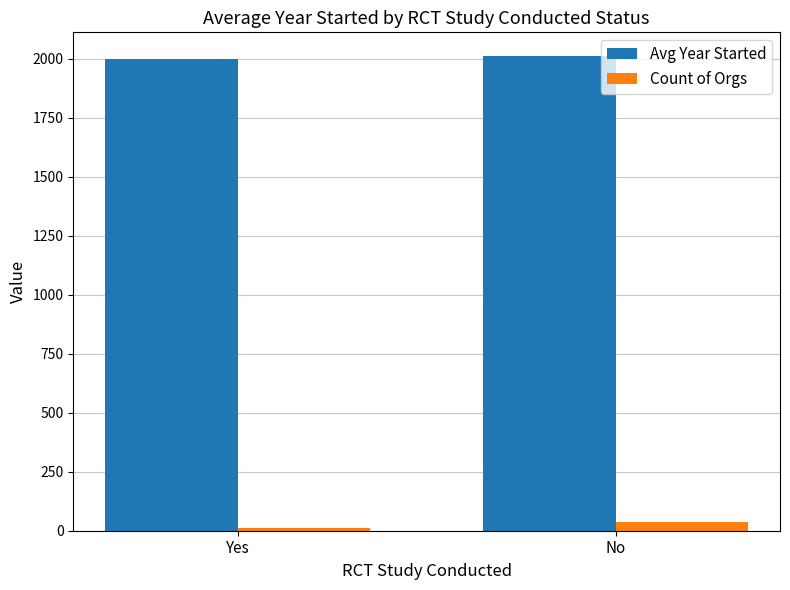

At which category is the sum across all series the highest?

No